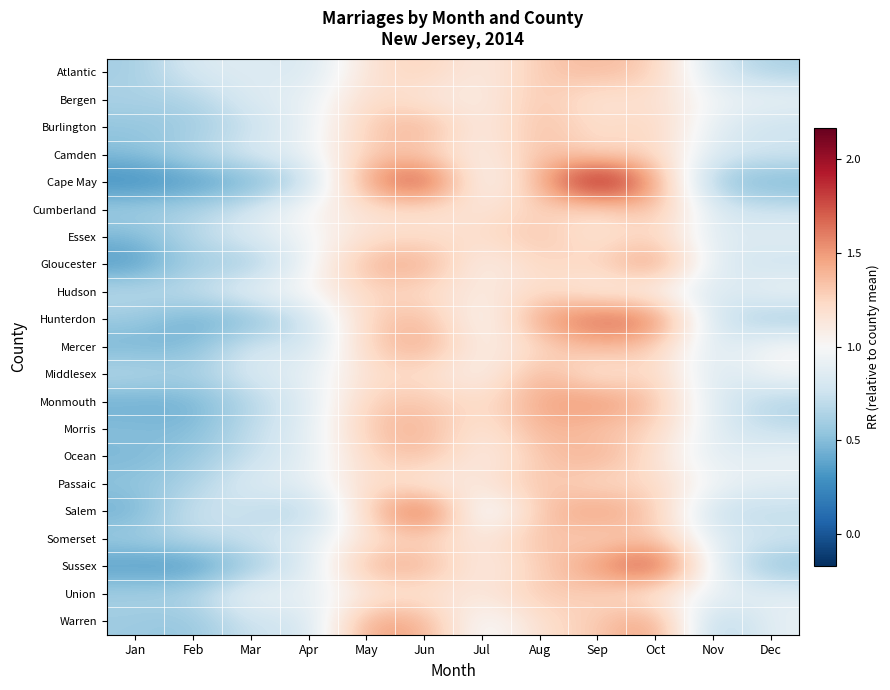

How many distinct data groups are displayed?

21